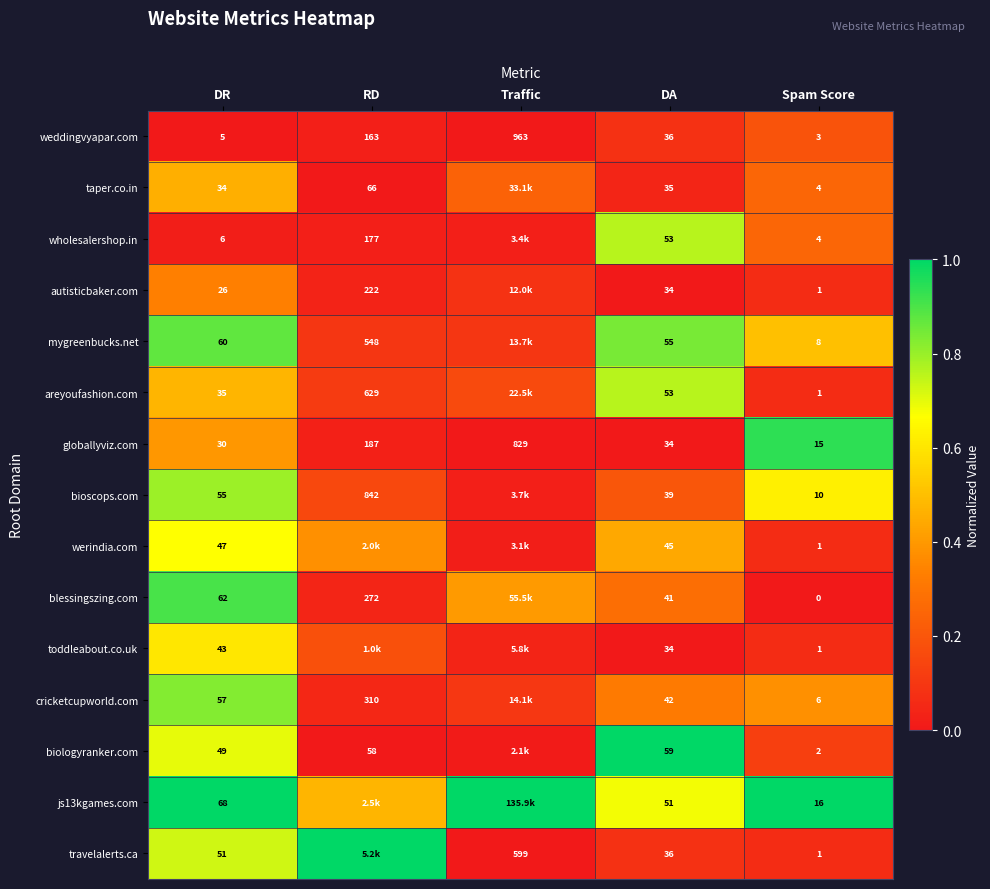

What is the total value across all series at DR?

628.0